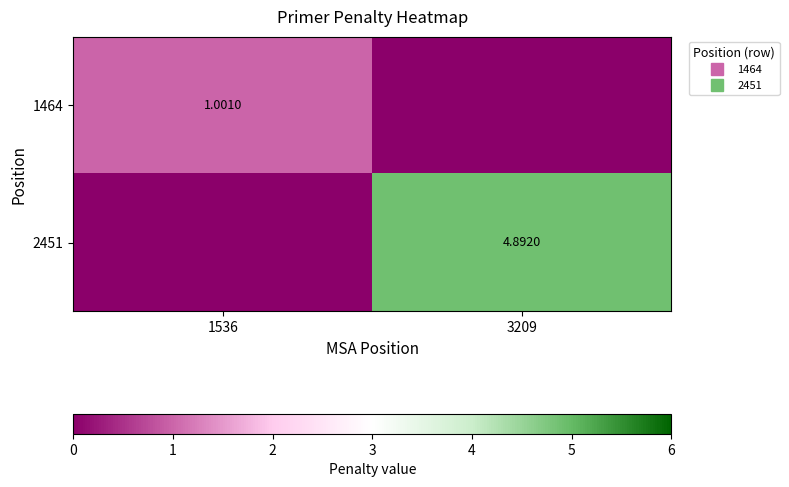

Is it true that 2451 equals 0.0 at 1536?

True